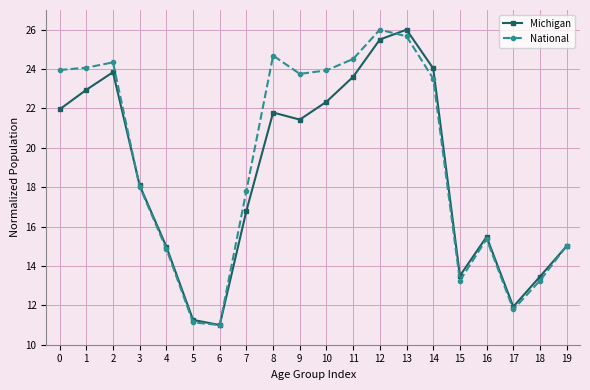

What is the maximum value for National?

26.0